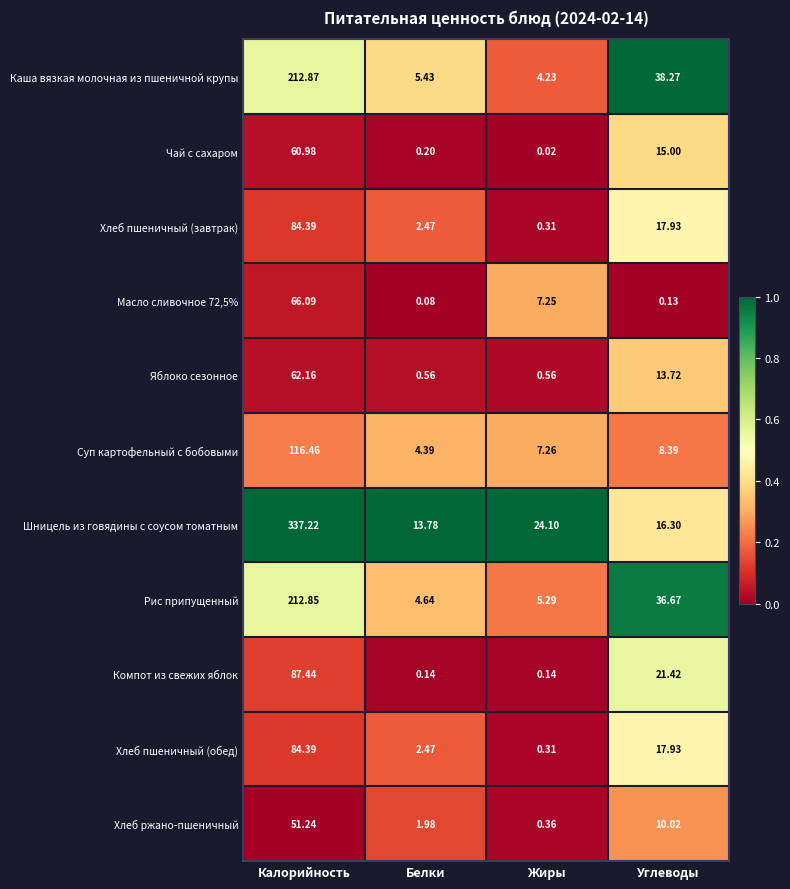

Count the number of data series in this chart.

11